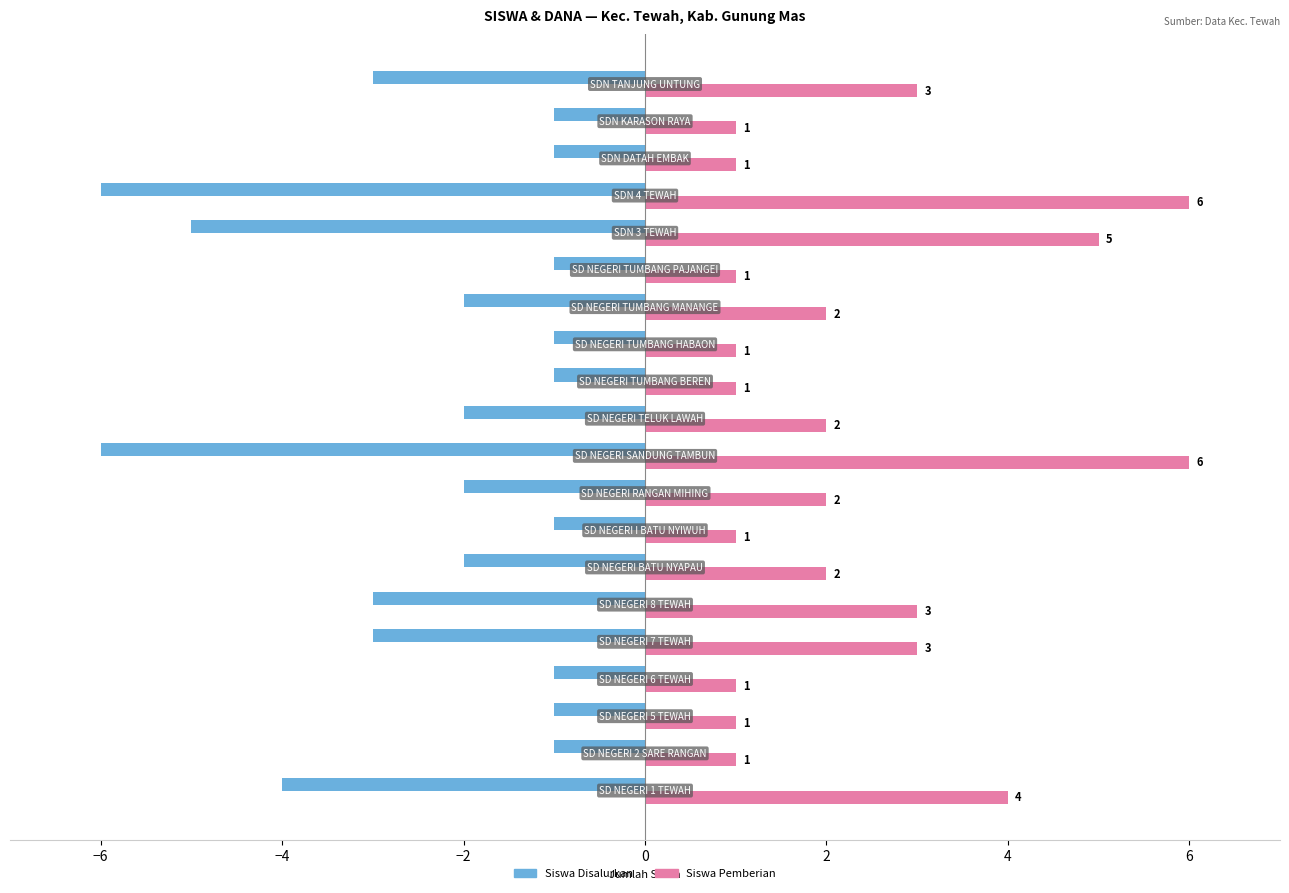

What is the sum of all Siswa Disalurkan values?

-47